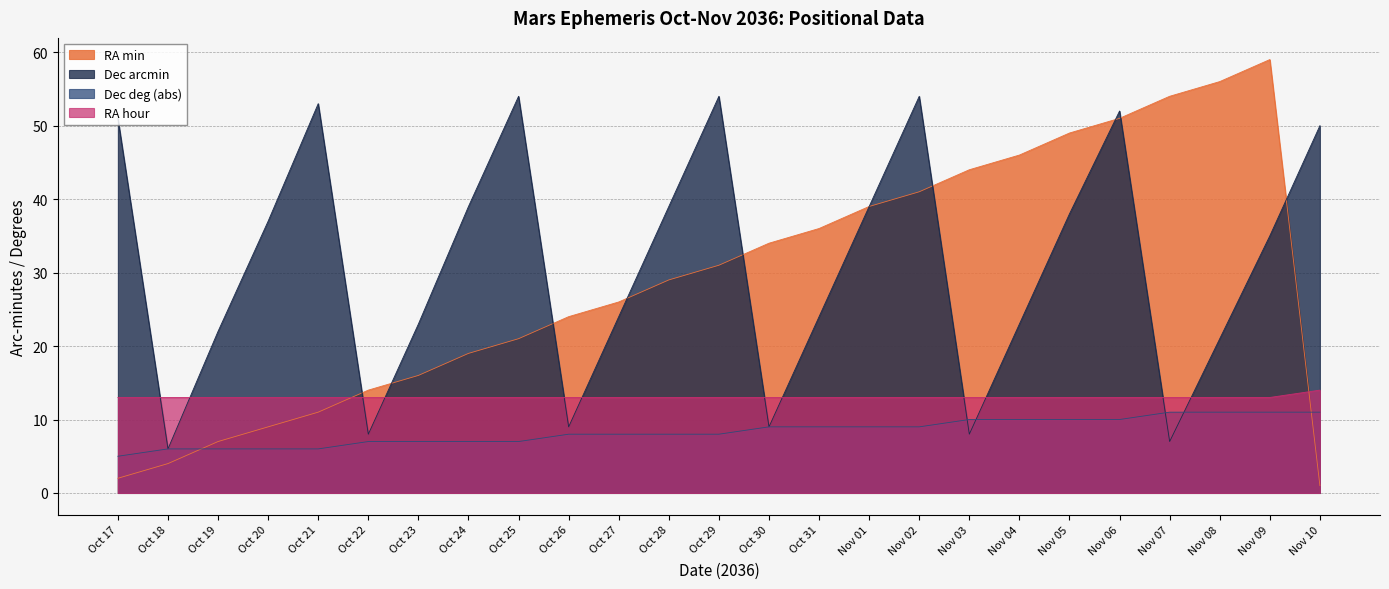

At Nov 09, list the series in order from largest to smallest.

RA min, Dec arcmin, RA hour, Dec deg (abs)